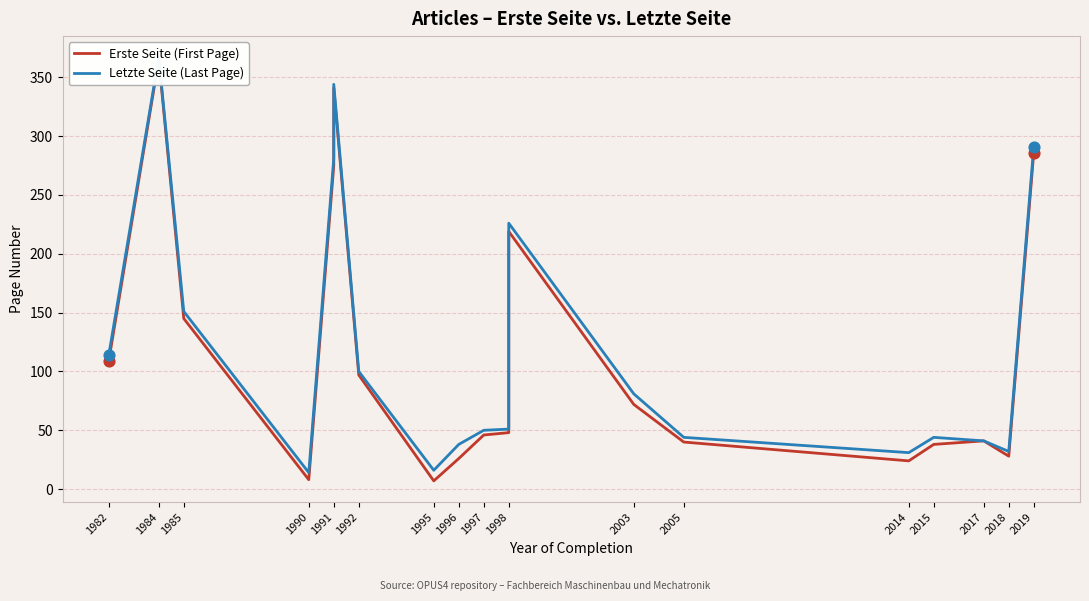

Which series contains the lowest Y value?

Erste Seite (First Page)